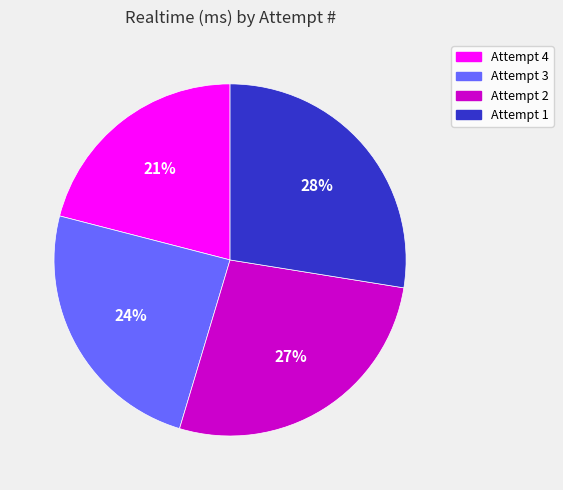

Do Attempt 2 and Attempt 1 together represent more than half of the pie?

Yes